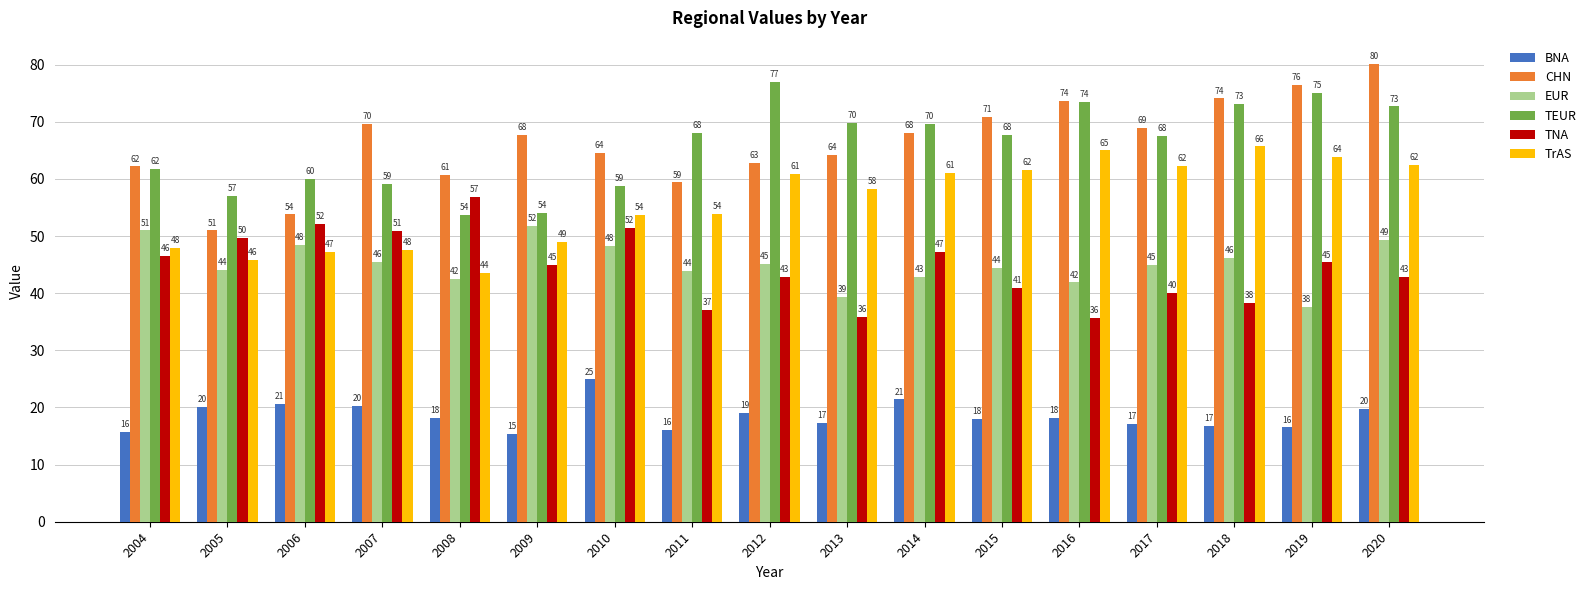

Count the number of categories in the chart.

17